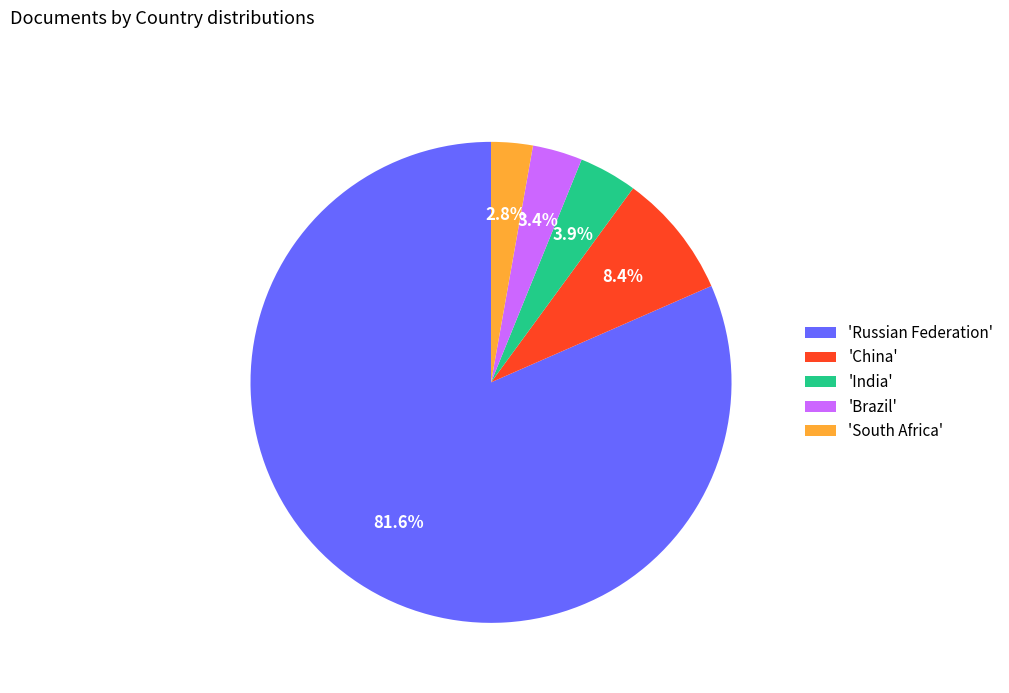

How much of the chart is everything except 'Brazil'?

96.6%